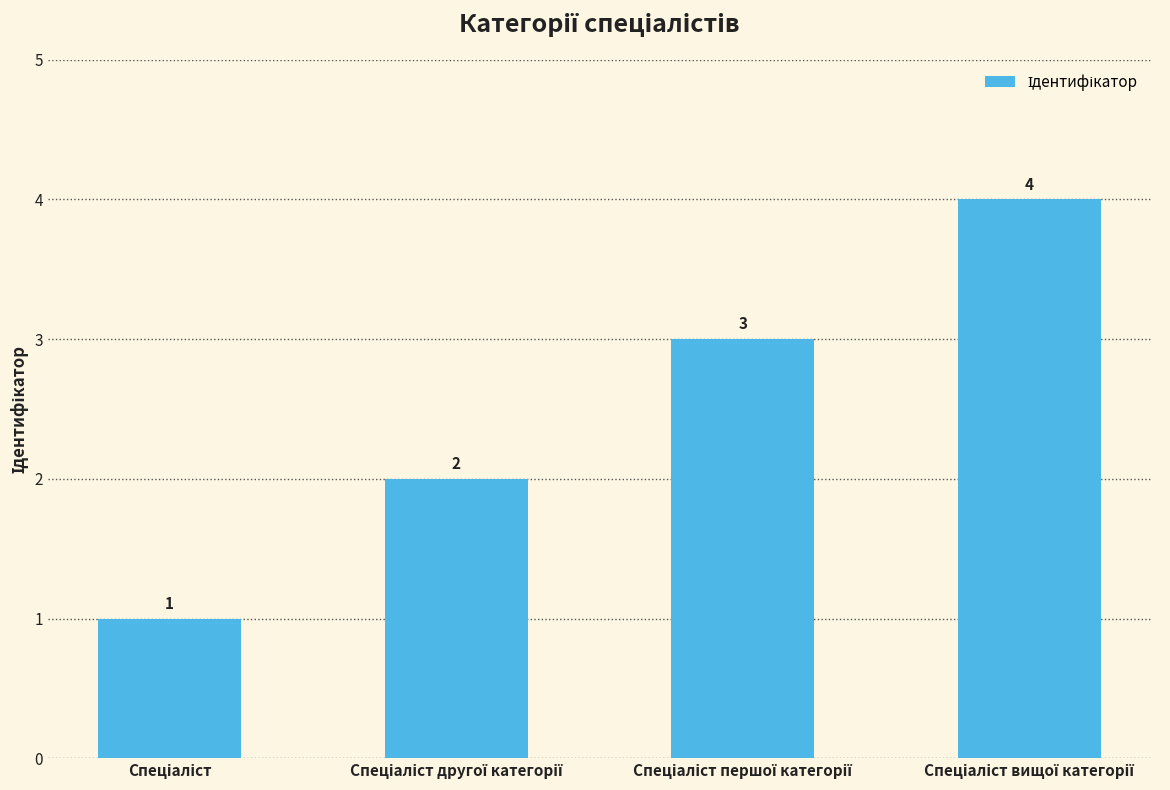

Does the chart contain any negative values?

No